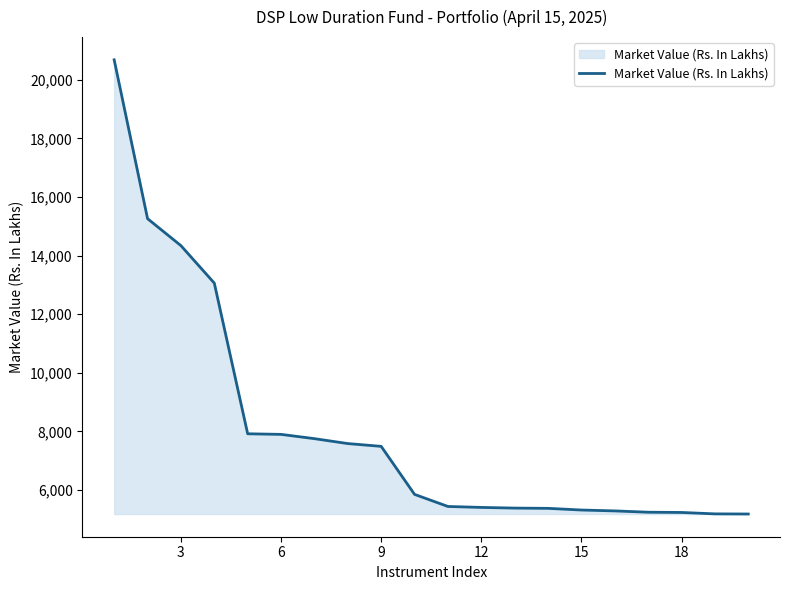

What is the difference between the second highest and second lowest values?

10071.0